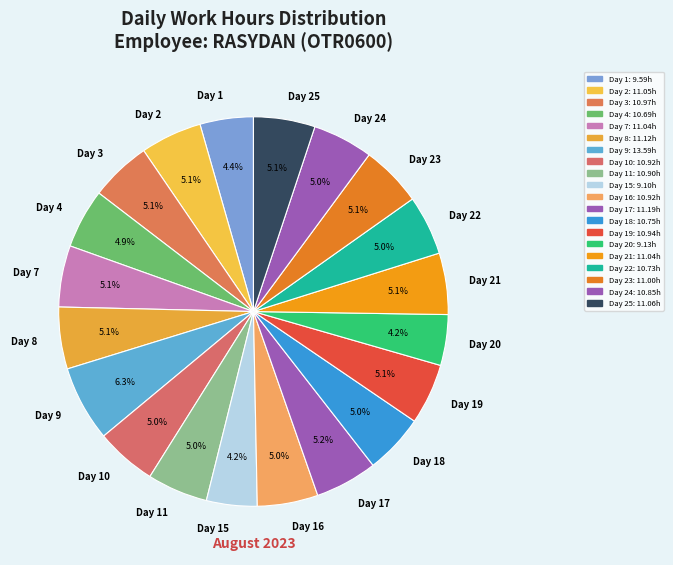

Which category has the biggest portion of the pie?

Day 9